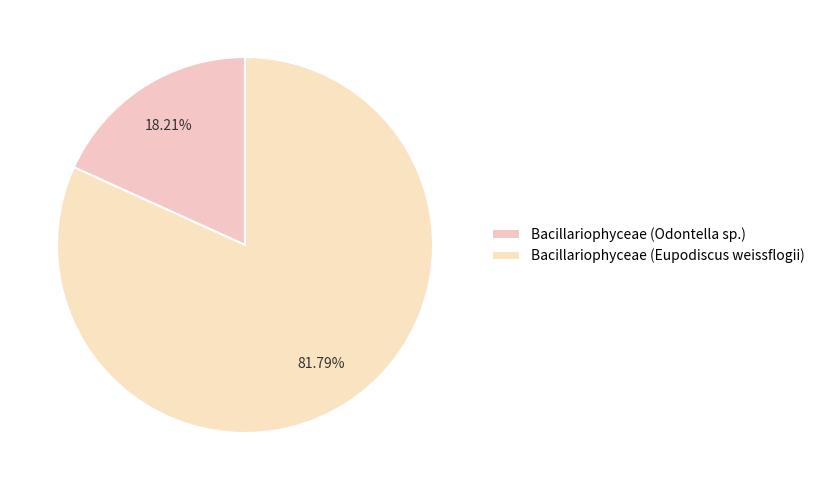

Which category has the biggest portion of the pie?

Bacillariophyceae (Eupodiscus weissflogii)